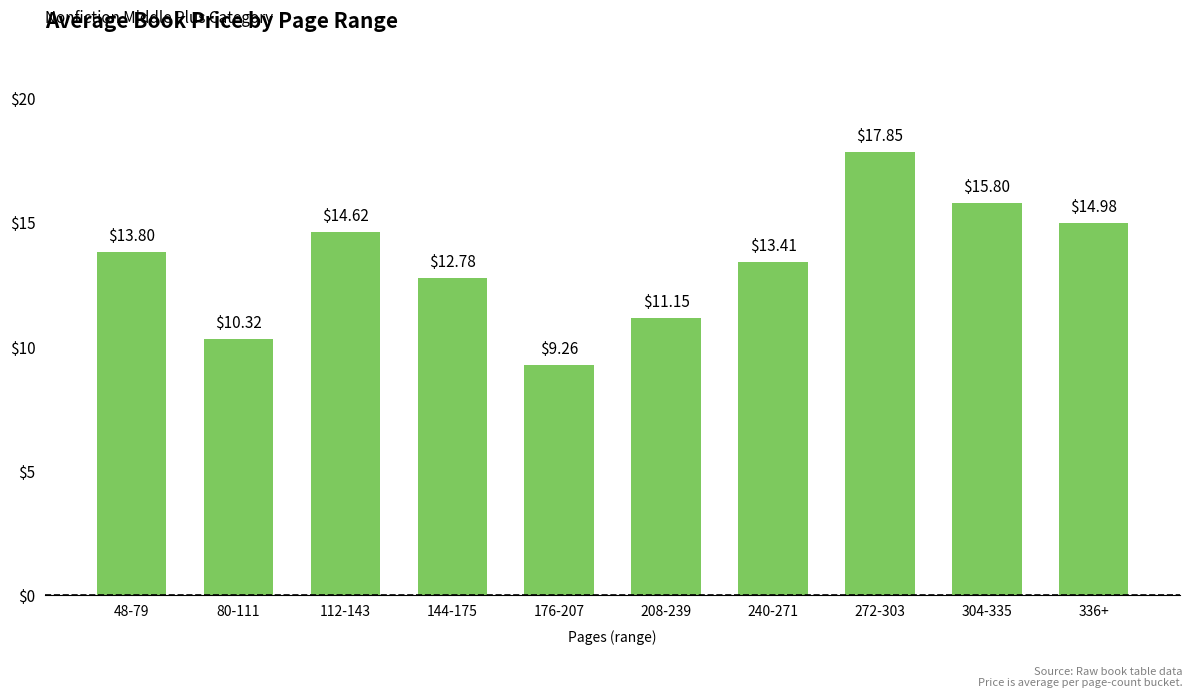

True or false: the data shows 7.8 at 272-303.

False